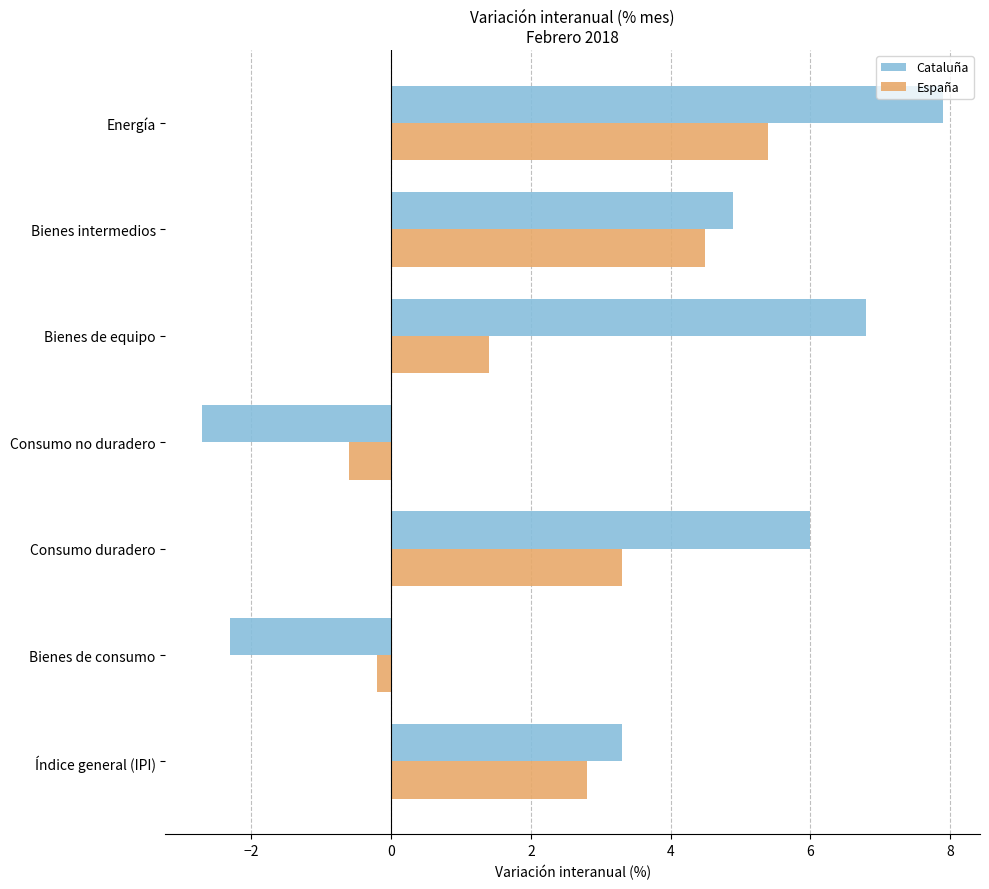

What is the maximum value shown in the chart?

7.9